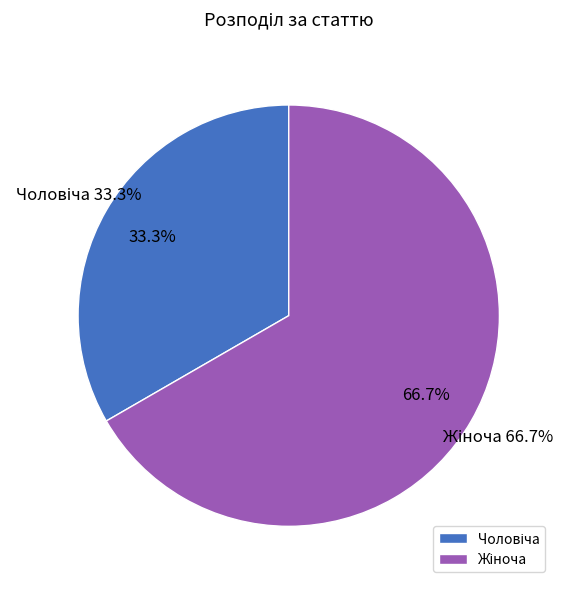

Is it true that Жіноча is 75% of the pie?

False